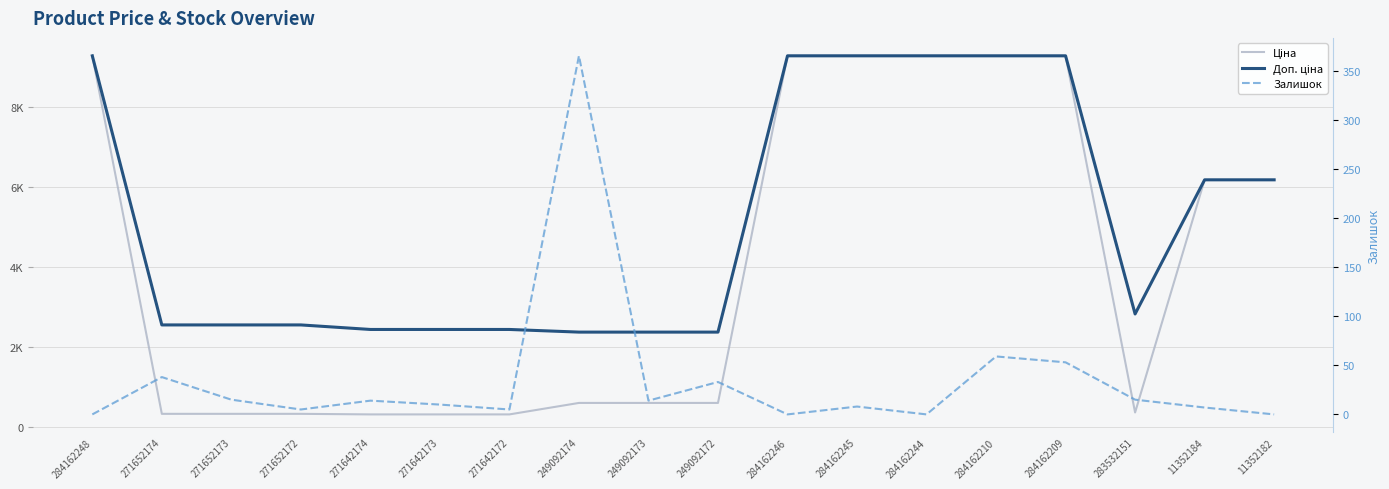

List the series in order of their overall mean, highest first.

Доп. ціна, Ціна, Залишок